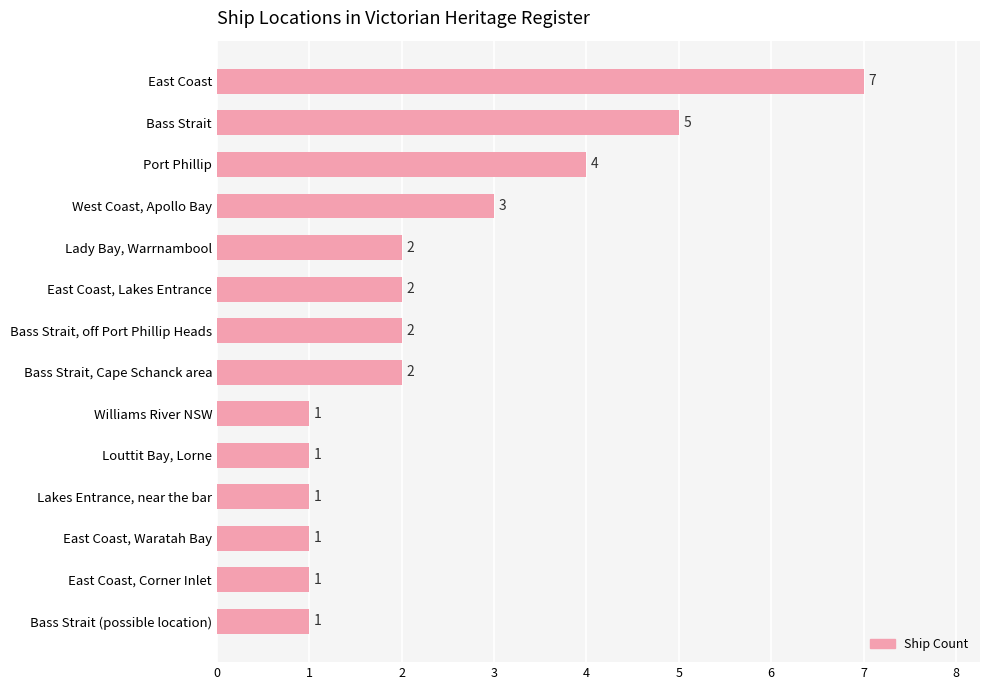

Is it true that the value at East Coast, Lakes Entrance is 2?

True